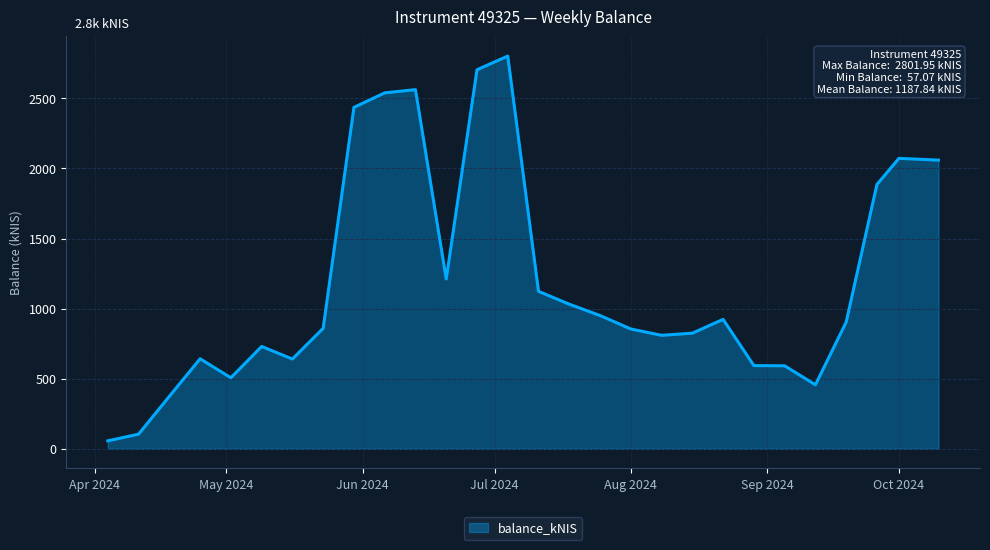

What is the average value?

1187.8